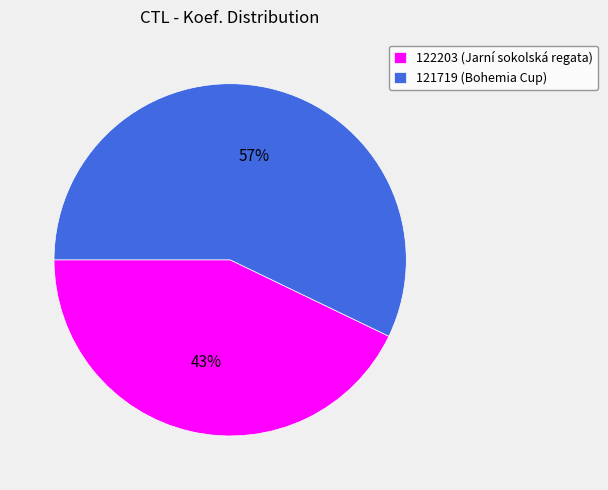

Is 122203 the majority of the pie?

No